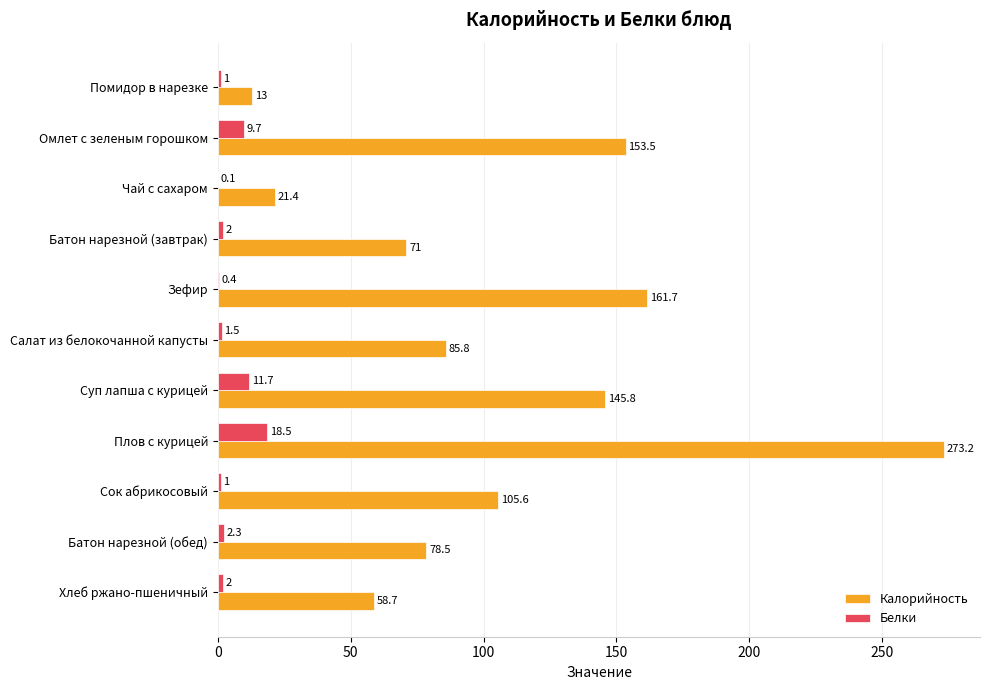

The value of Белки at Сок абрикосовый is 1.0. True or false?

True